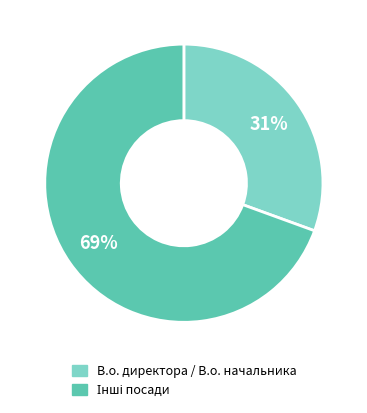

To the nearest percent, what is the average slice percentage?

50%